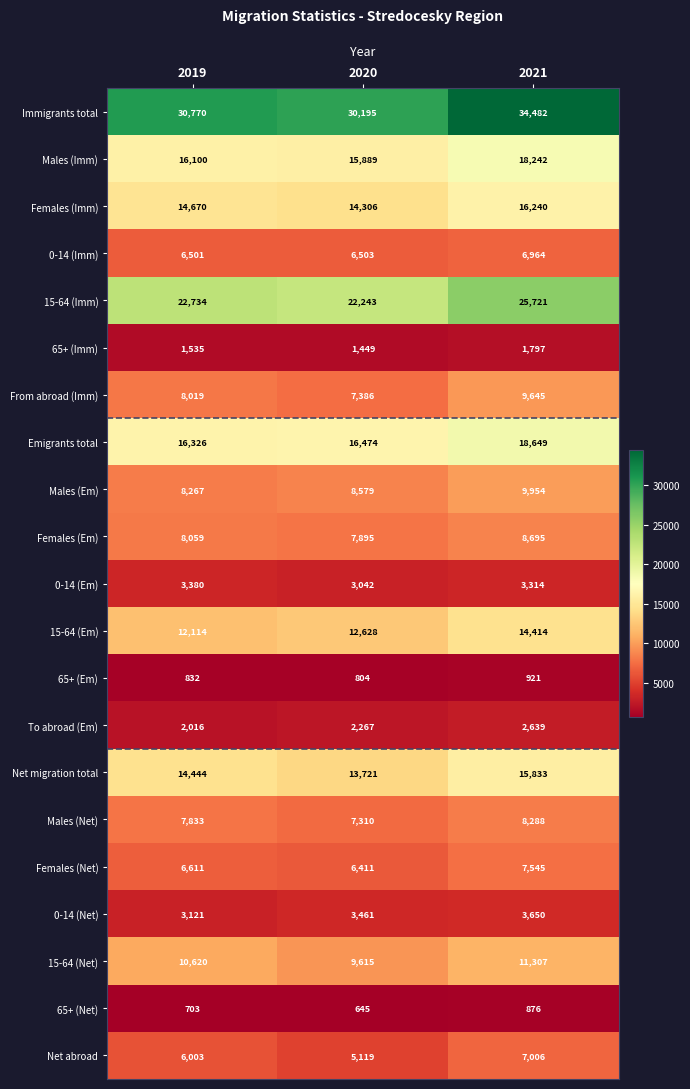

List the series in order of their peak value, highest first.

Immigrants total, 15-64 (Imm), Emigrants total, Males (Imm), Females (Imm), Net migration total, 15-64 (Em), 15-64 (Net), Males (Em), From abroad (Imm), Females (Em), Males (Net), Females (Net), Net abroad, 0-14 (Imm), 0-14 (Net), 0-14 (Em), To abroad (Em), 65+ (Imm), 65+ (Em), 65+ (Net)